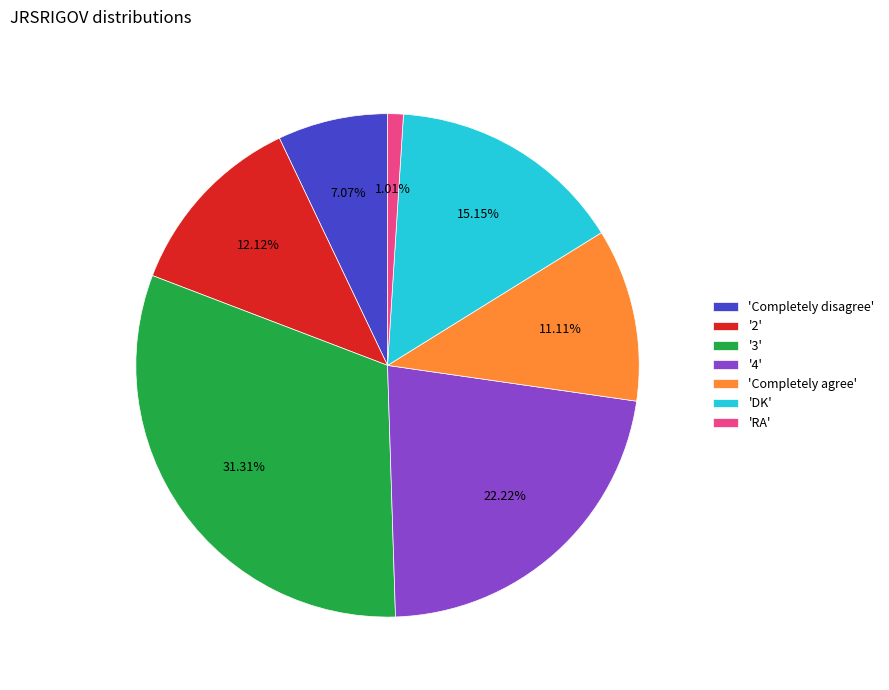

Count the number of slices in the pie.

7